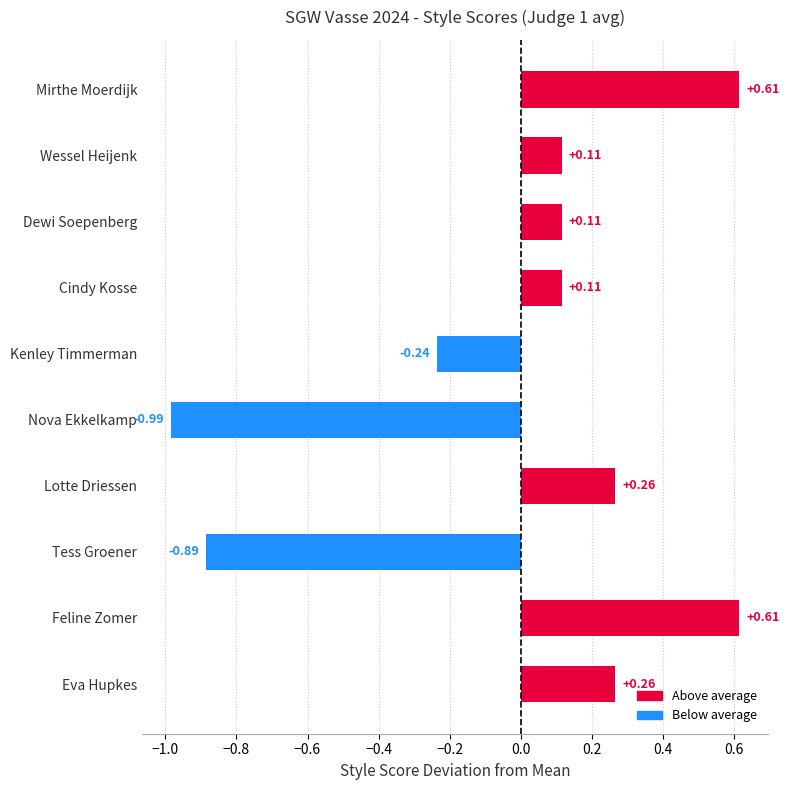

Which has a higher value, Tess Groener or Feline Zomer?

Feline Zomer